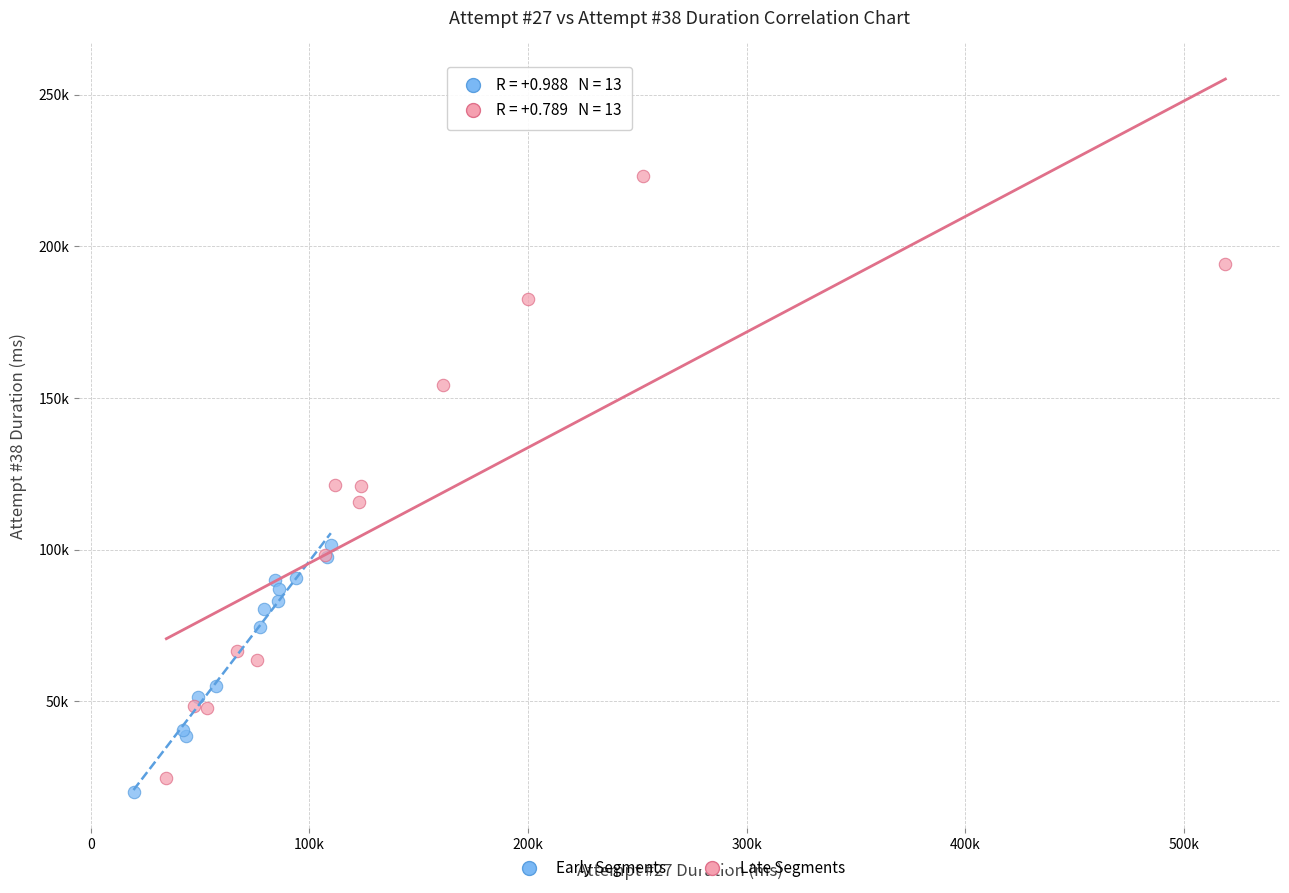

Which series reaches the maximum Y coordinate?

Late Segments